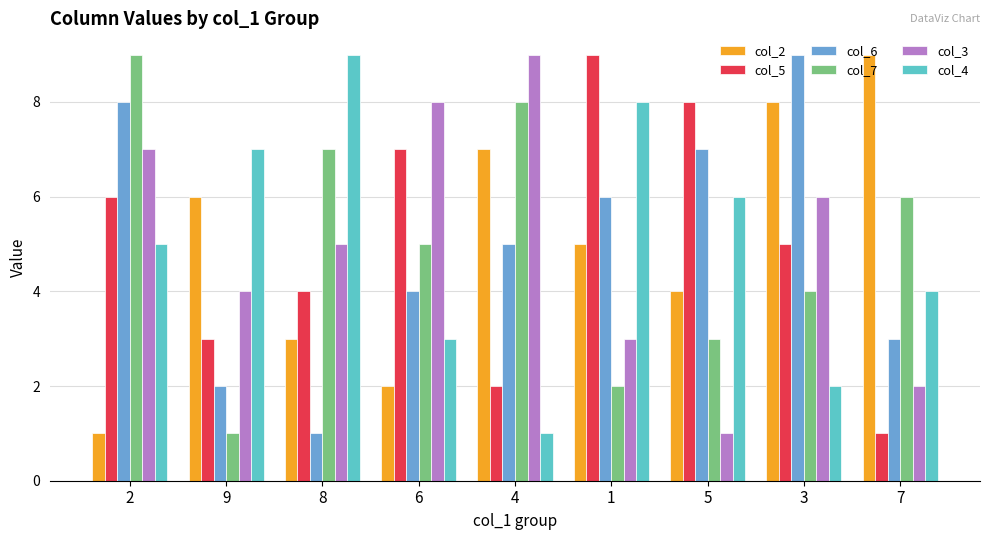

At which category is the sum across all series the highest?

2